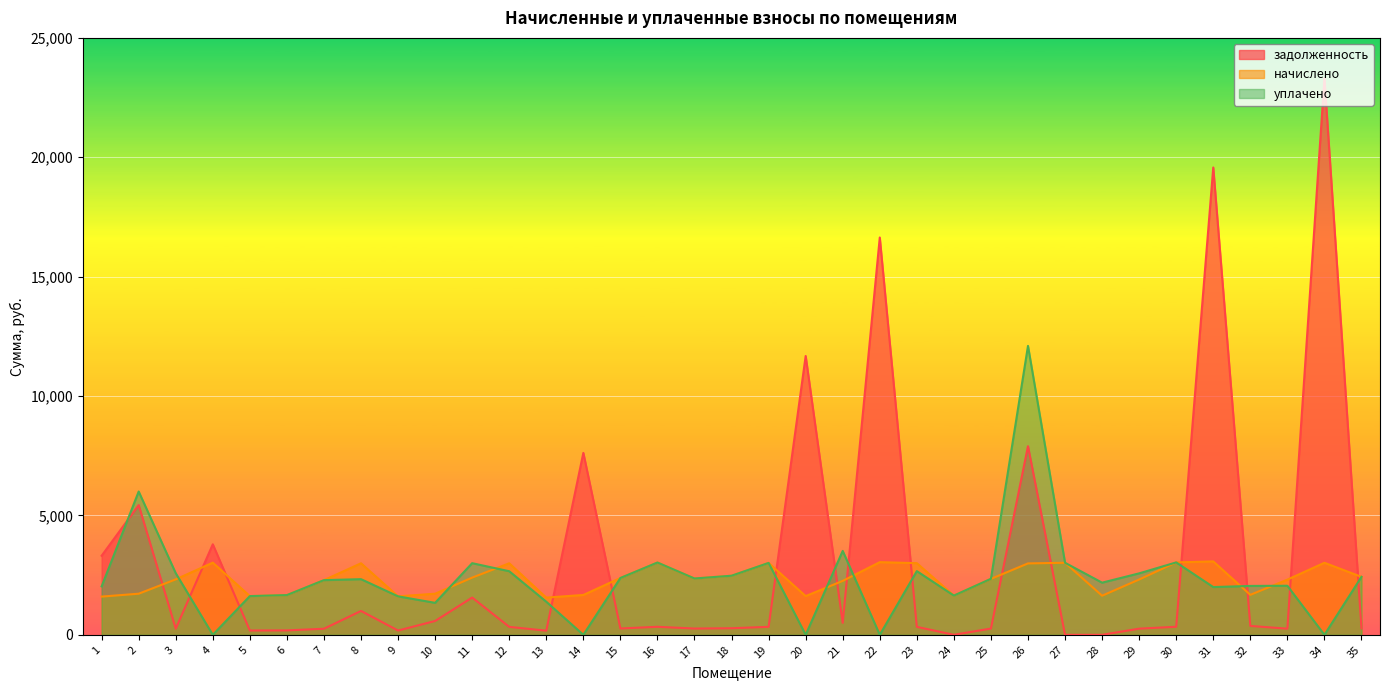

What is the spread (max minus min) of values at 3?

2321.9